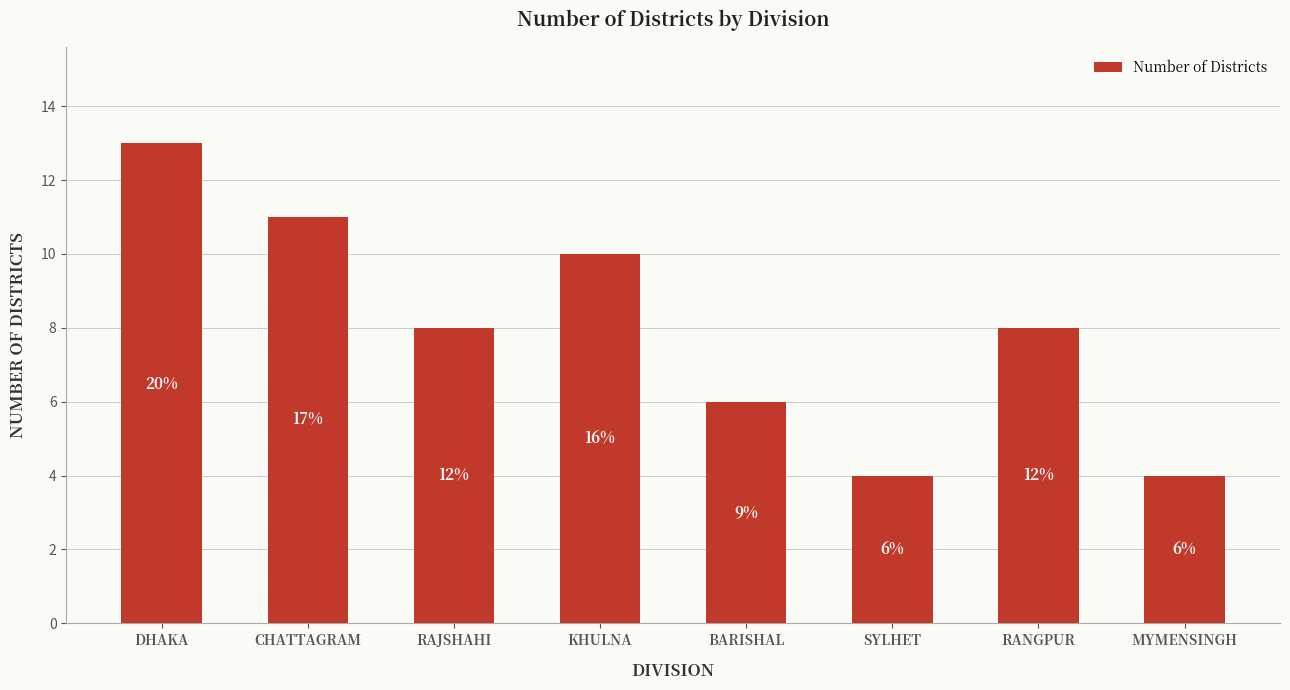

How many bars are there in total?

8